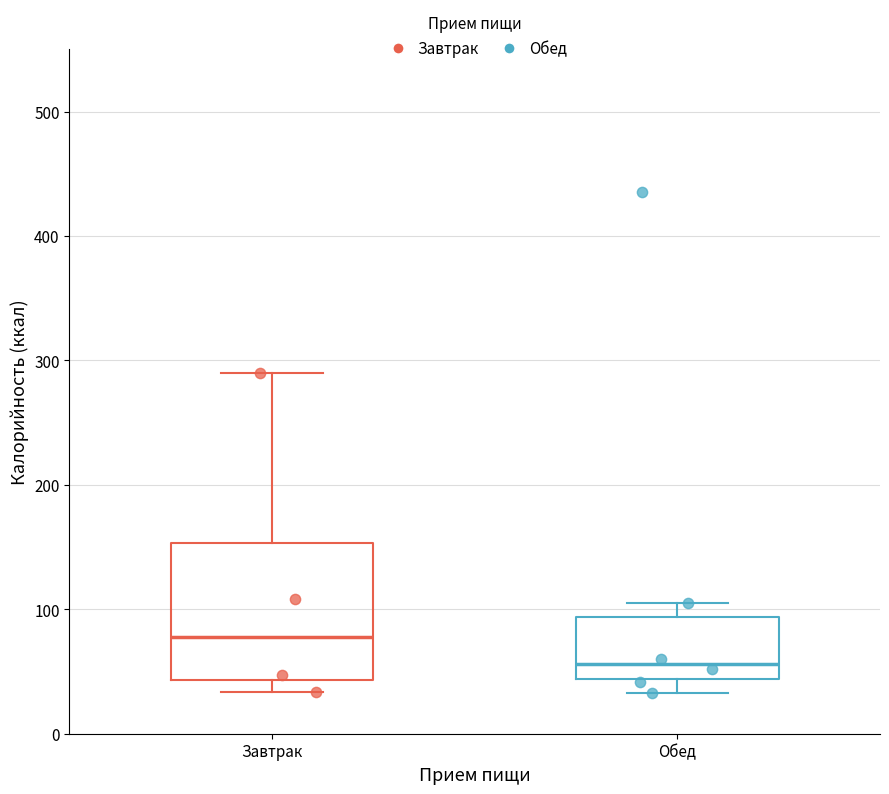

Reading left to right, read every box against the y-axis: the position of its median line, the range the box covers, and the ends of its whiskers. The values are not printed on the chart, so give them approximately, as read against the axis.

Завтрак: median 80, box 40 to 150, whiskers 30 to 290
Обед: median 60, box 40 to 90, whiskers 30 to 100